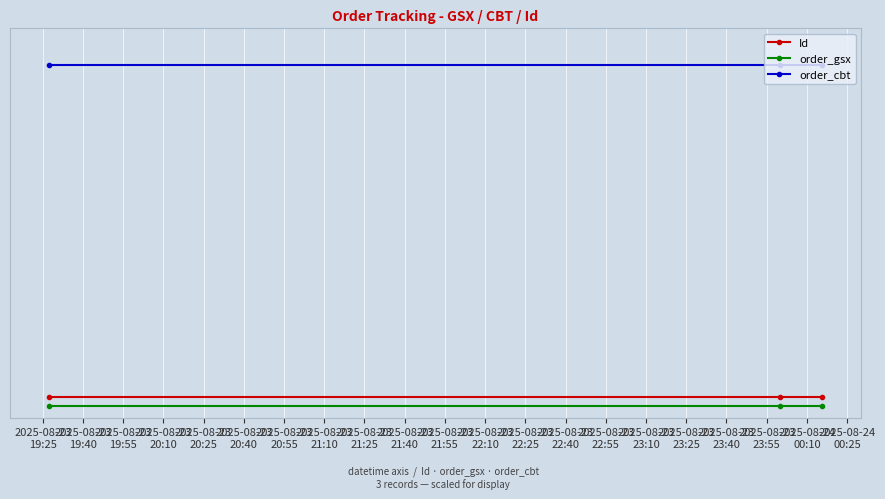

What are all the series names shown in the legend?

Id, order_gsx, order_cbt